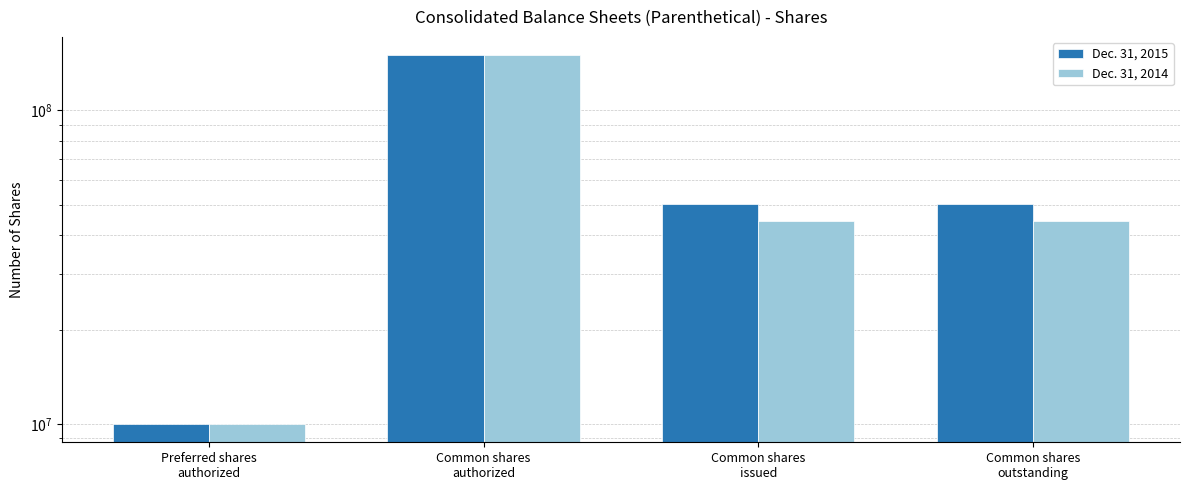

Reading right to left, transcribe all the data shown in this chart.

Dec. 31, 2015: Common shares
outstanding=50414481	Common shares
issued=50414481	Common shares
authorized=150000000	Preferred shares
authorized=10000000
Dec. 31, 2014: Common shares
outstanding=44330006	Common shares
issued=44330006	Common shares
authorized=150000000	Preferred shares
authorized=10000000